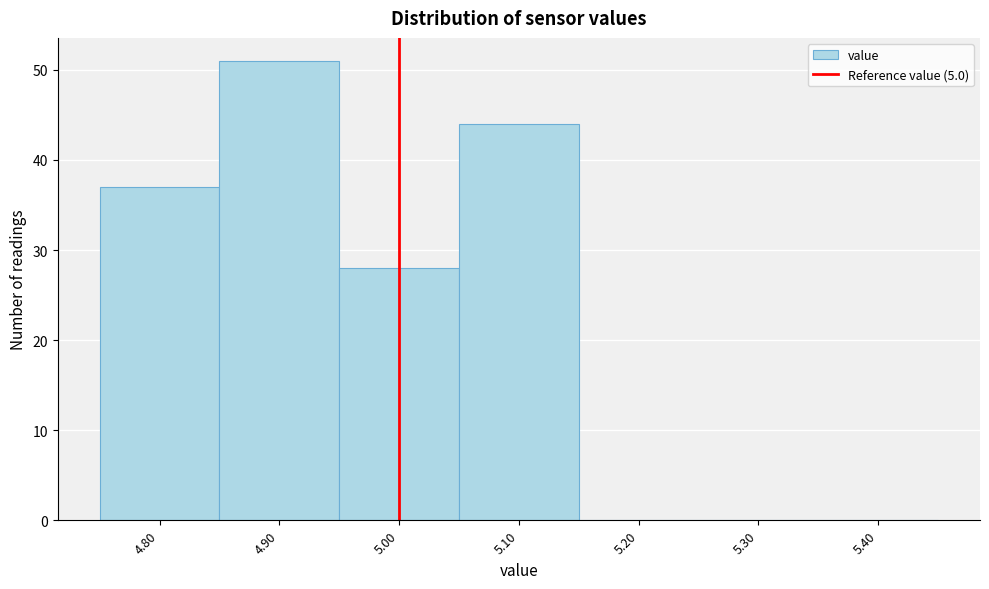

Reading left to right, list every bar in this chart as the range it spans on the x-axis followed by its height. The values are not printed on the chart, so give them approximately, as read against the axis.

4.75 to 4.85: 37
4.85 to 4.95: 51
4.95 to 5.05: 28
5.05 to 5.15: 44
5.15 to 5.25: 0
5.25 to 5.35: 0
5.35 to 5.45: 0